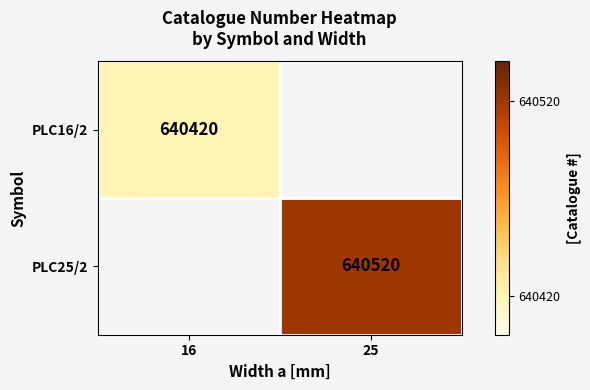

True or false: PLC16/2 has a value of 223767.0 at 16.

False